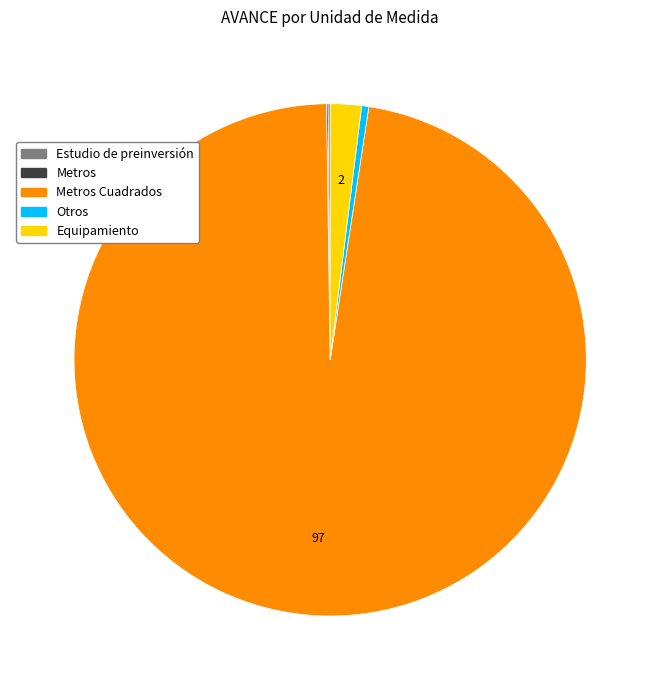

Is there a majority slice in this chart?

Yes